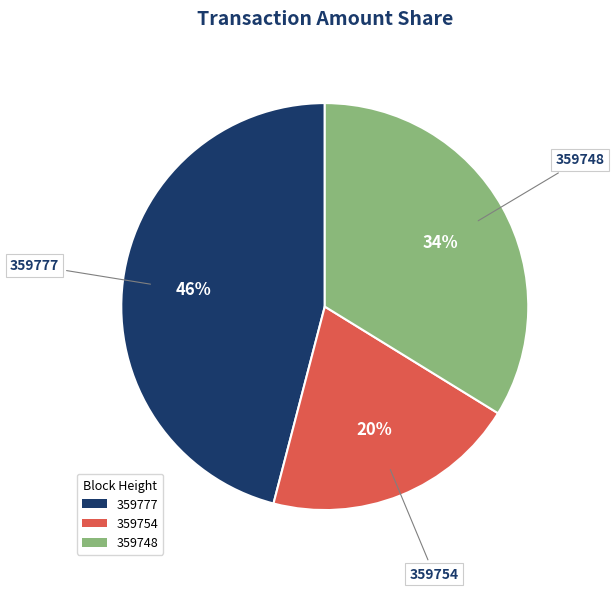

Which category has the biggest portion of the pie?

359777